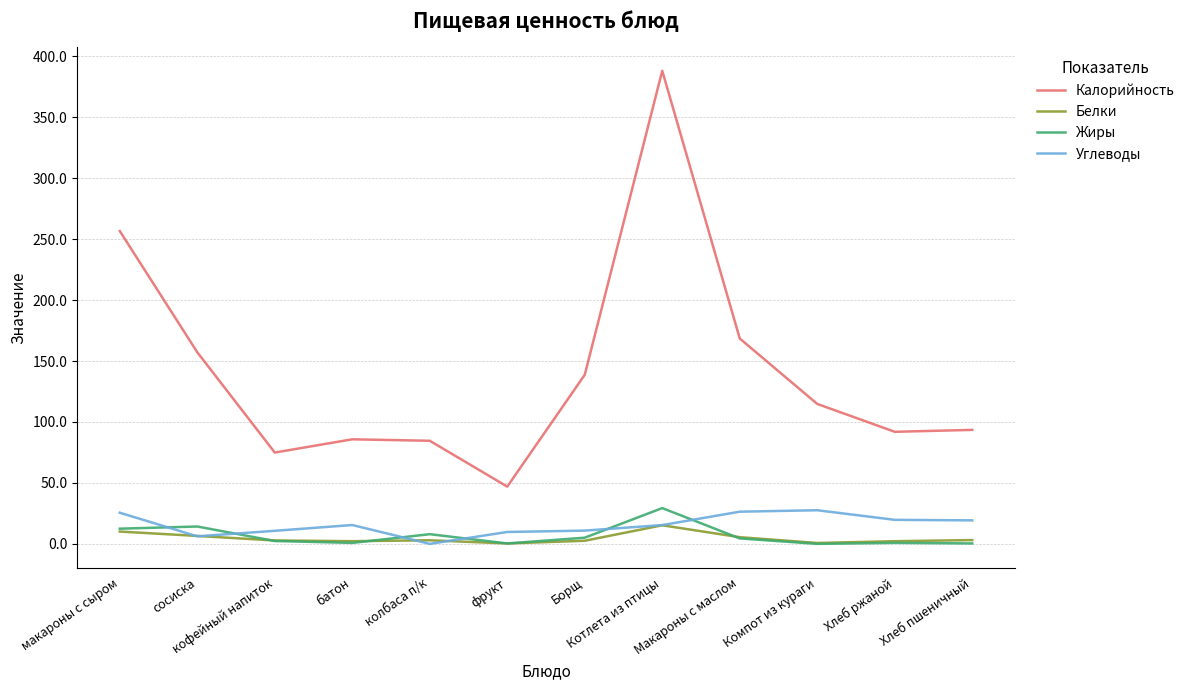

What is the maximum value for Калорийность?

388.0